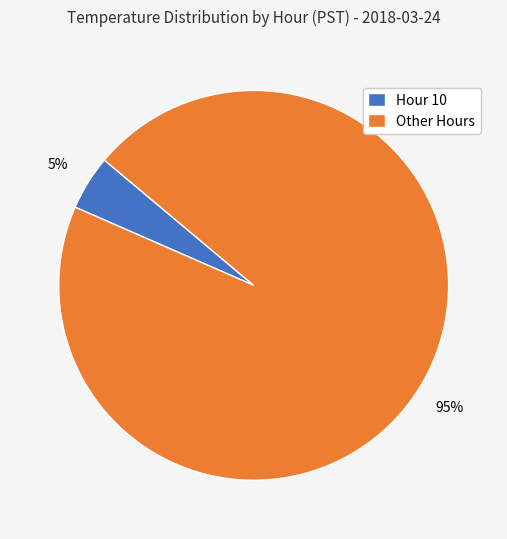

Rank the categories by value from highest to lowest.

Other Hours, Hour 10